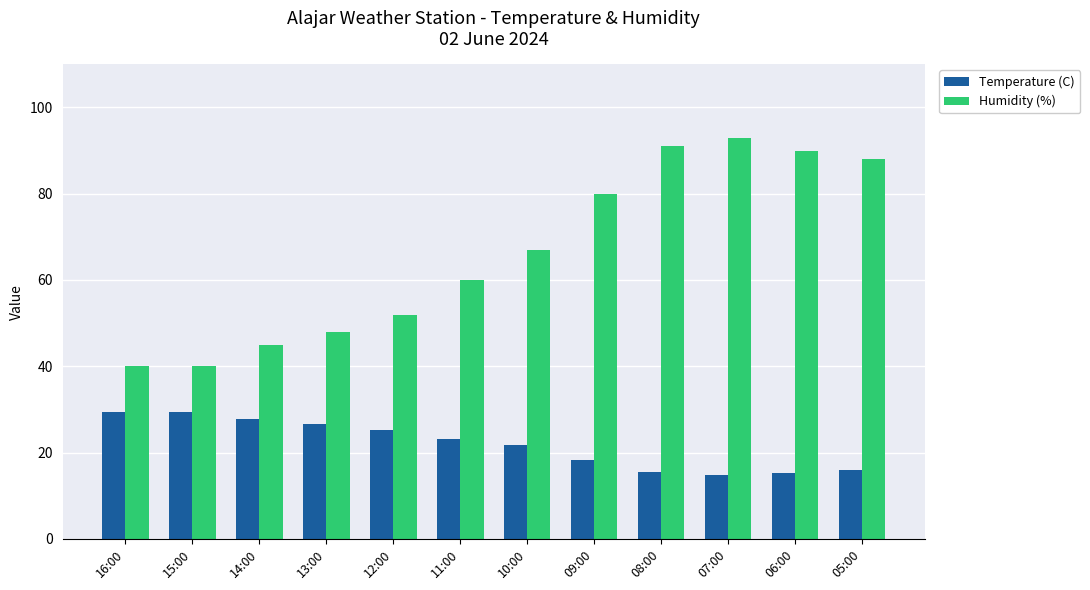

What is the value of the Temperature (C) bar at the 12th from the left?

15.9